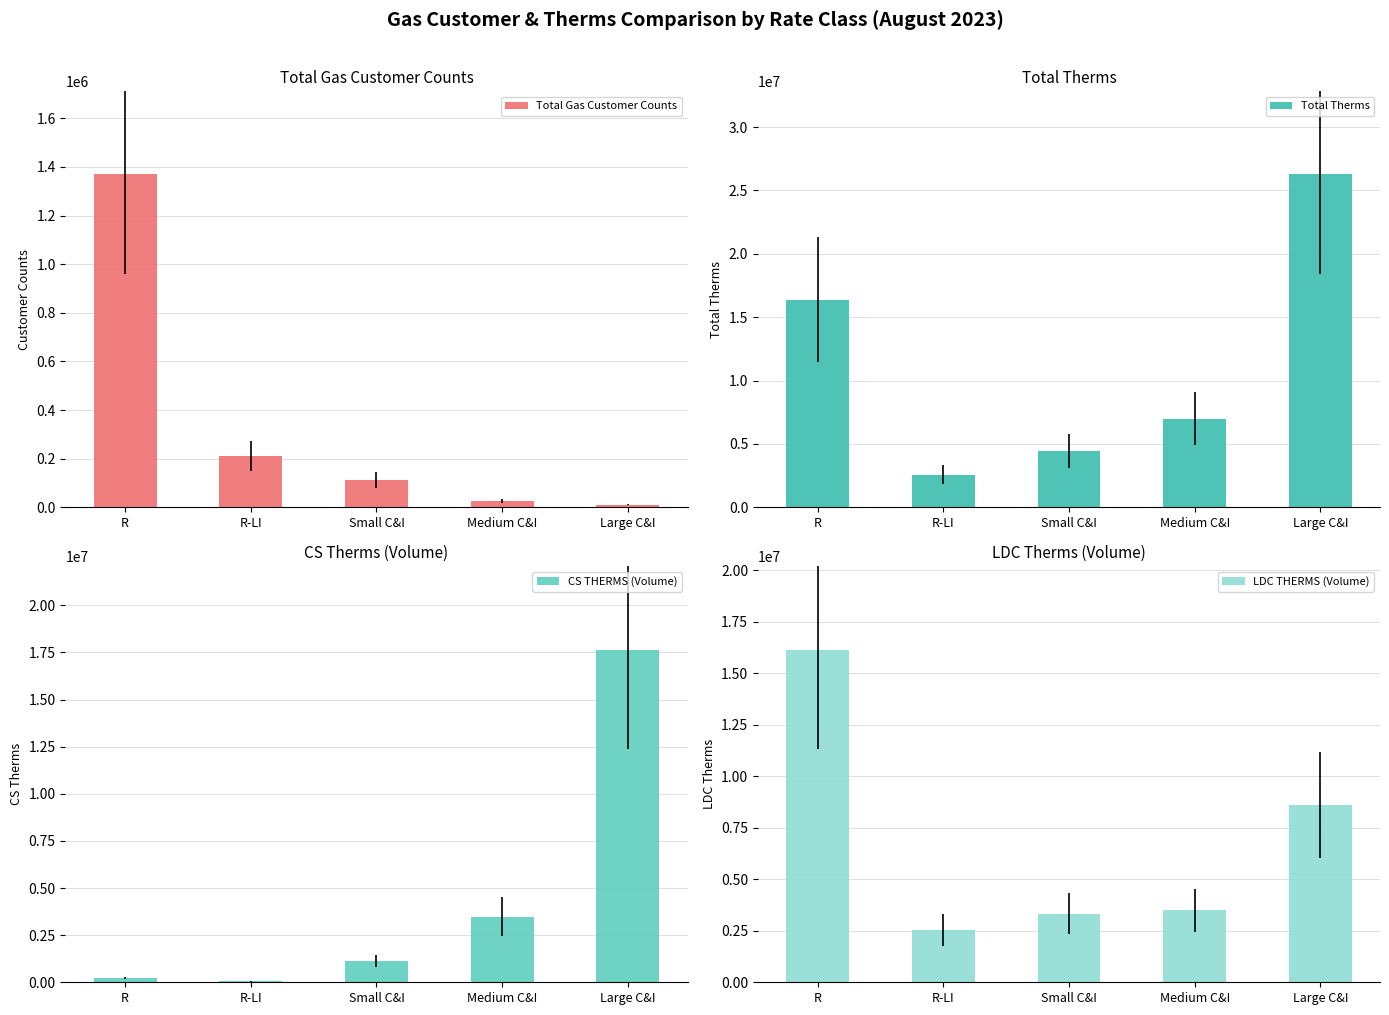

Reading left to right, list all the values displayed in this chart.

Total Gas Customer Counts: 1369007	210886	112543	24980	10982
Total Therms: 16375802	2579482	4447492	6976211	26256333
CS THERMS (Volume): 231515	41497	1133669	3489632	17655351
LDC THERMS (Volume): 16144287	2537985	3313823	3486580	8600982